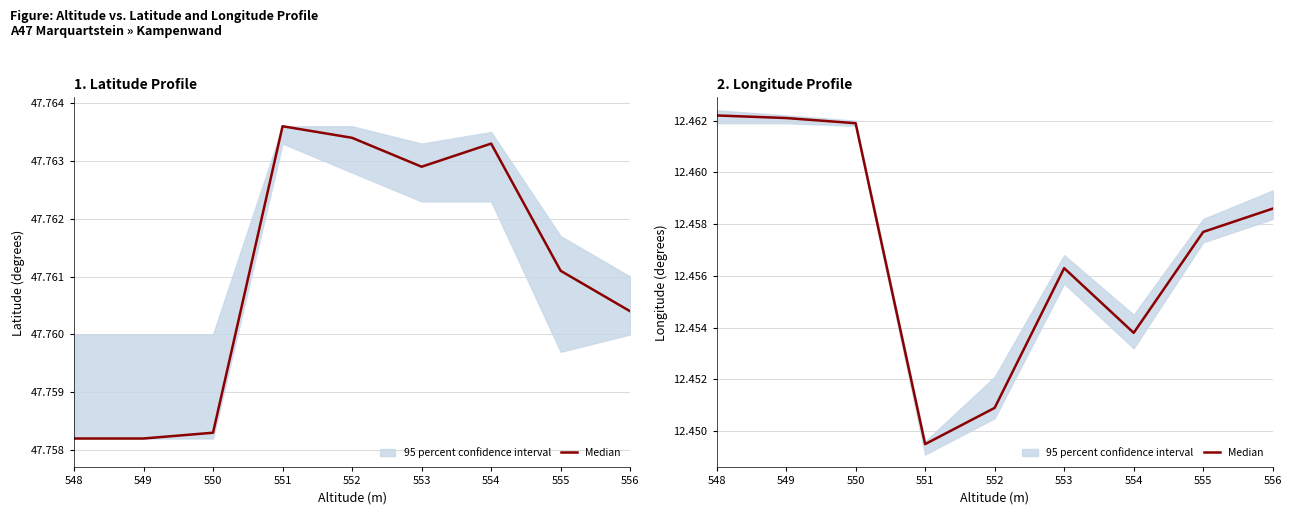

Which category has the lowest value across all series?

551